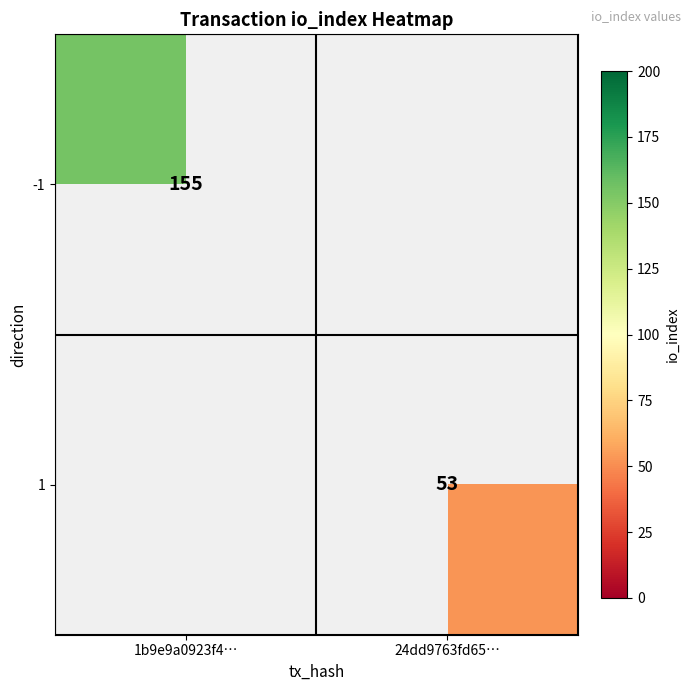

True or false: -1 has a value of 155 at 1b9e9a0923f4….

True